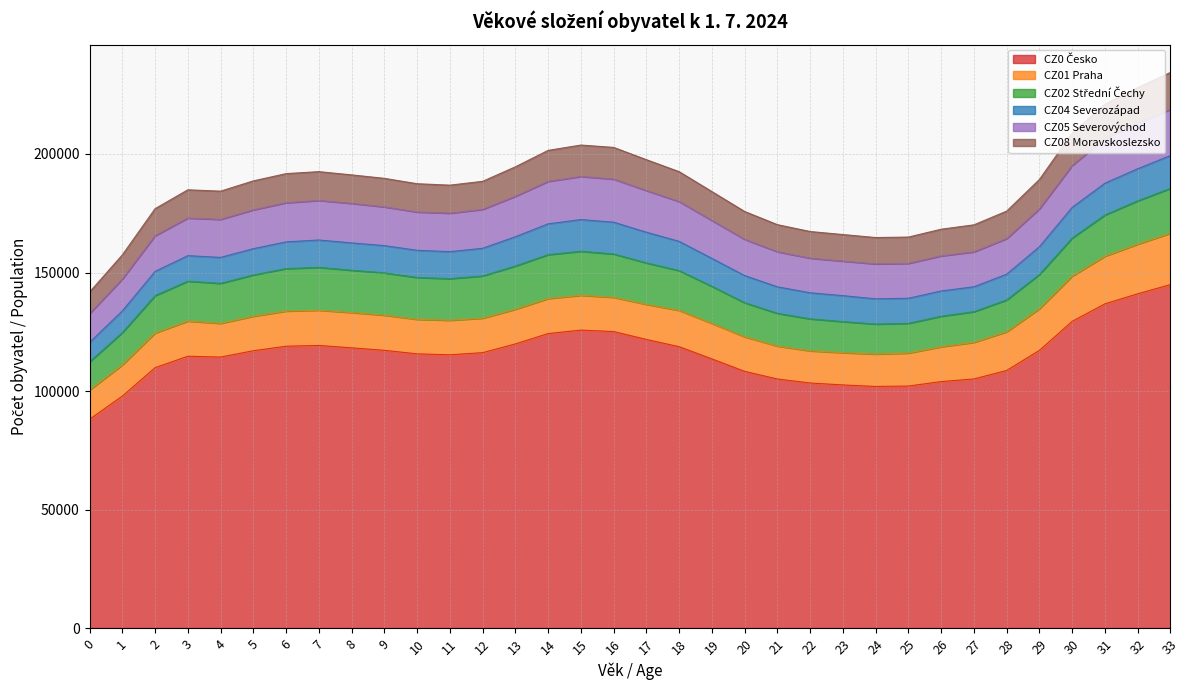

Where is the first local minimum for CZ0 Česko?

4